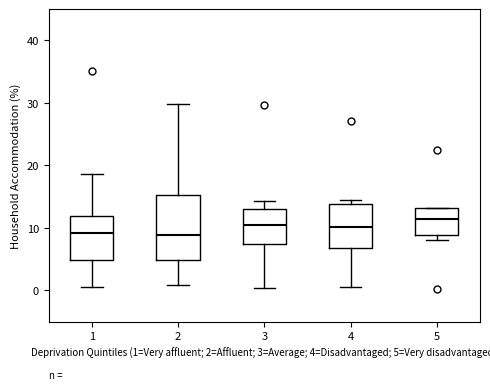

Reading left to right, read every box against the y-axis: the position of its median line, the range the box covers, and the ends of its whiskers. The values are not printed on the chart, so give them approximately, as read against the axis.

1: median 9, box 5 to 12, whiskers 1 to 19
2: median 9, box 5 to 15, whiskers 1 to 30
3: median 11, box 7 to 13, whiskers 0 to 14
4: median 10, box 7 to 14, whiskers 1 to 15
5: median 12, box 9 to 13, whiskers 8 to 13